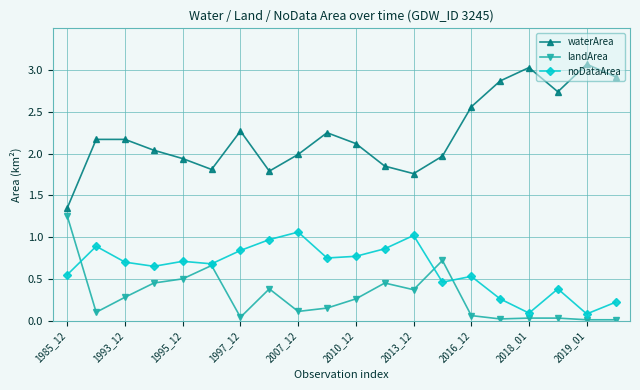

Which series has the widest spread of values?

waterArea